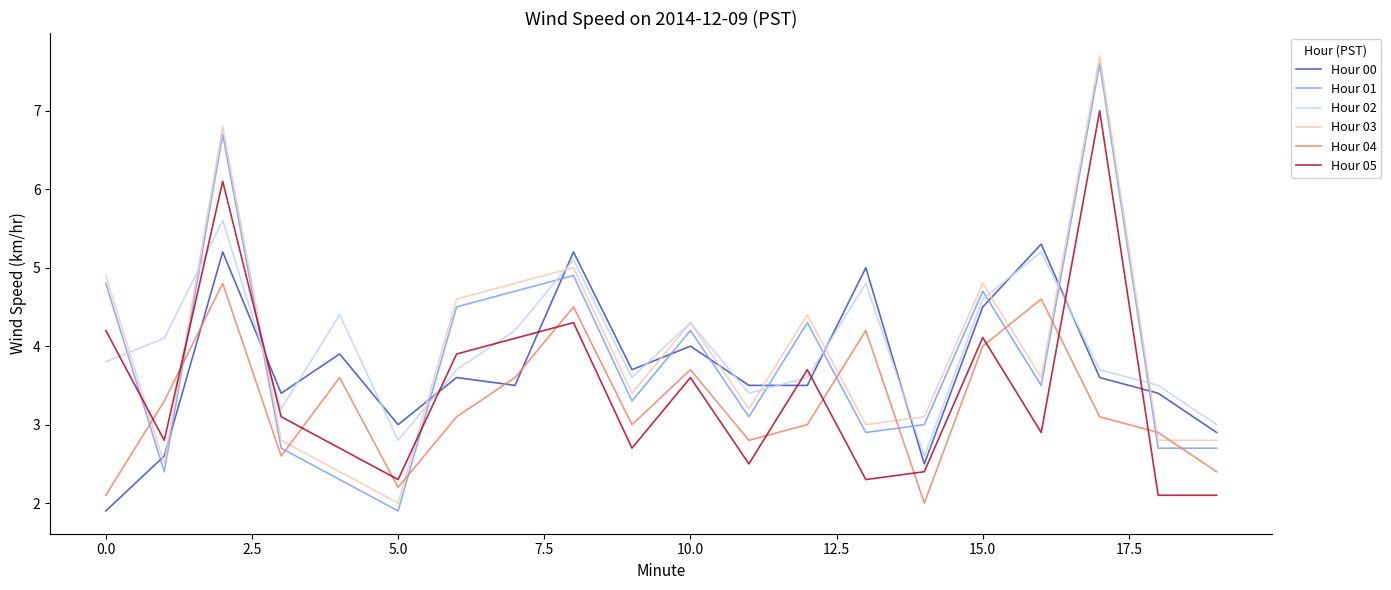

What is the smallest value displayed?

1.9